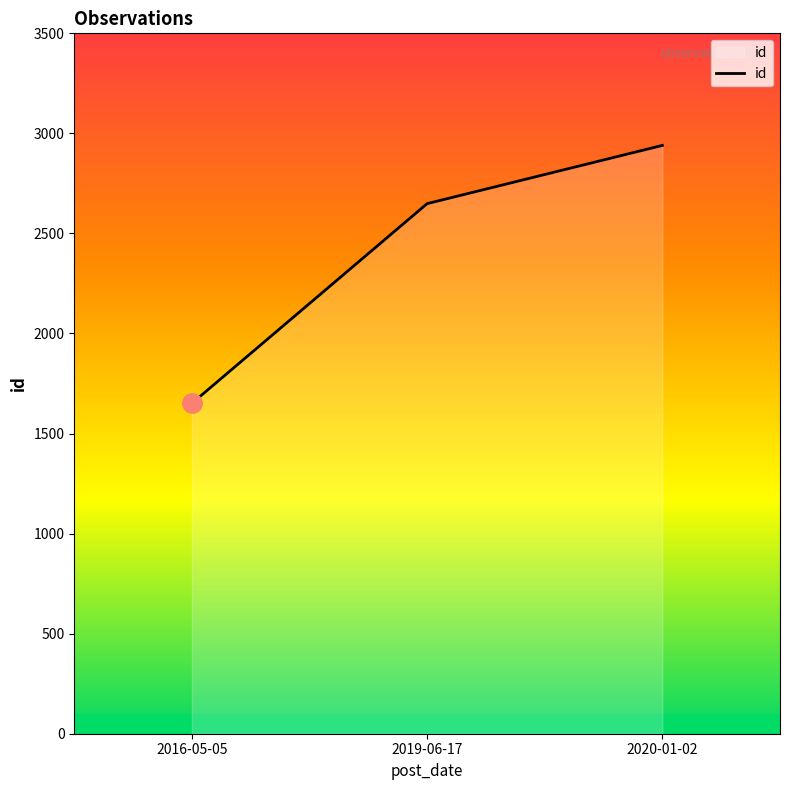

What is the change in value from 2016-05-05 to 2020-01-02?

+1289